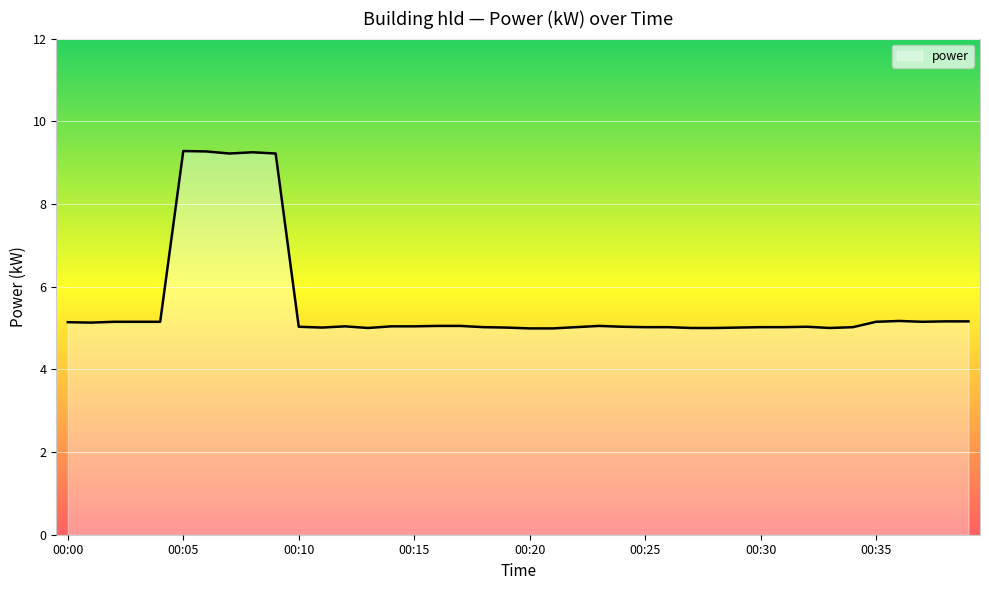

What is the difference between the maximum and minimum values?

4.3